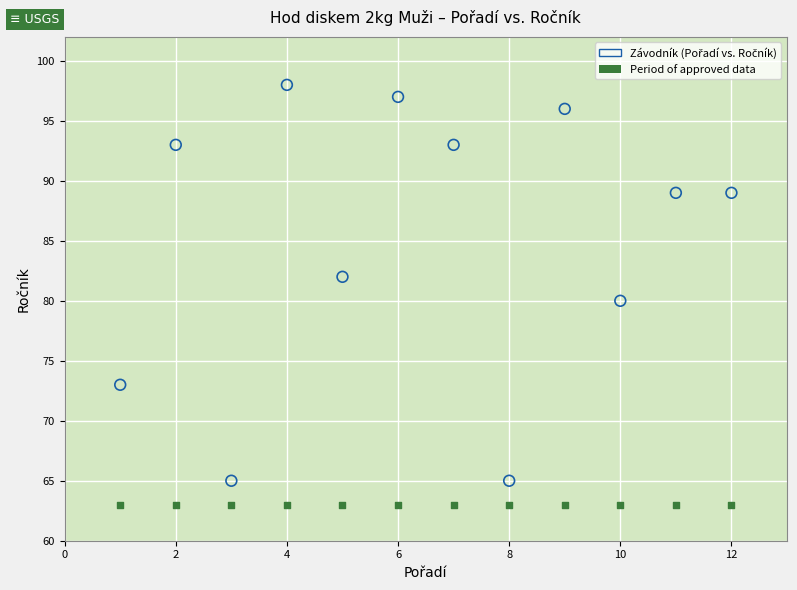

Which series contains the lowest Y value?

Period of approved data